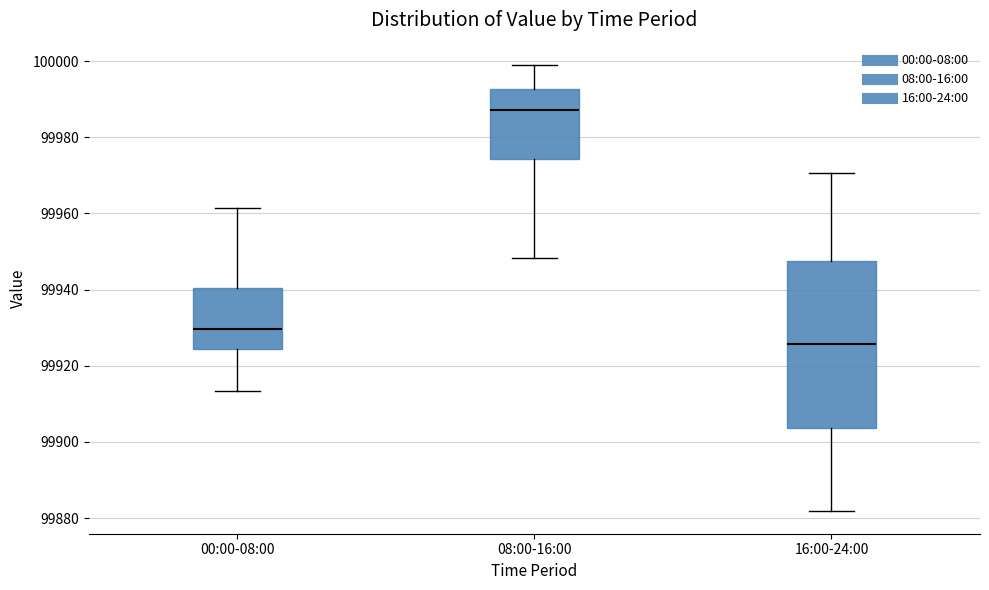

Reading left to right, read every box against the y-axis: the position of its median line, the range the box covers, and the ends of its whiskers. The values are not printed on the chart, so give them approximately, as read against the axis.

00:00-08:00: median 99930, box 99924 to 99940, whiskers 99914 to 99962
08:00-16:00: median 99988, box 99974 to 99992, whiskers 99948 to 100000
16:00-24:00: median 99926, box 99904 to 99948, whiskers 99882 to 99970